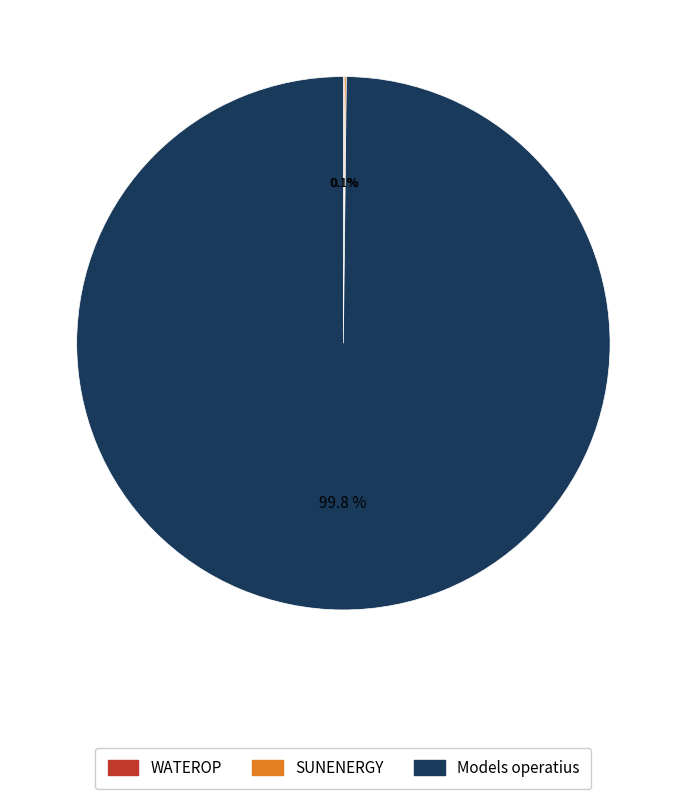

Is there any slice that represents more than half of the pie?

Yes